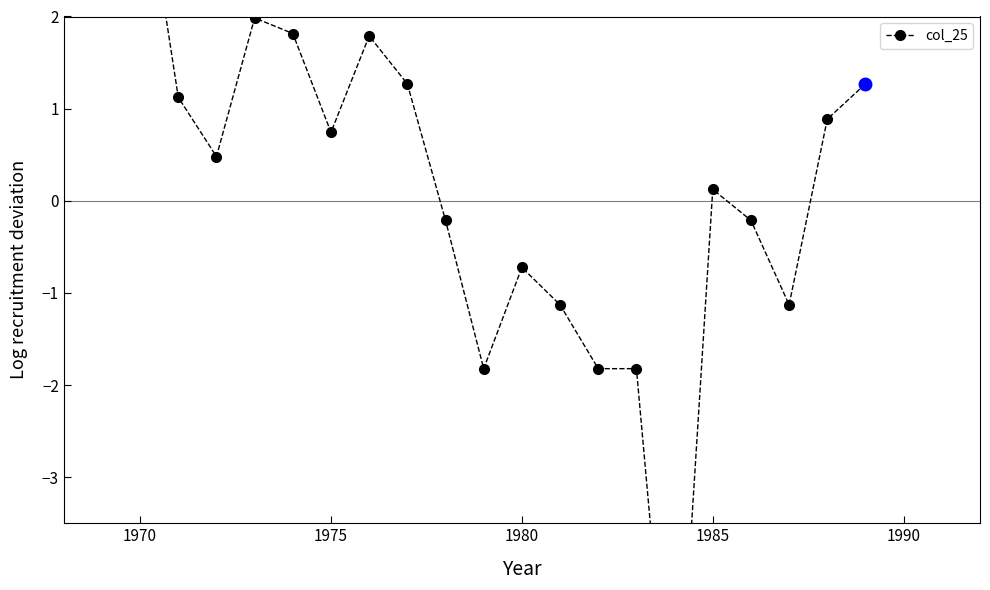

Reading right to left, what are all the values shown in this chart?

1.3	0.9	-1.1	-0.2	0.1	-6.4	-1.8	-1.8	-1.1	-0.7	-1.8	-0.2	1.3	1.8	0.7	1.8	2.0	0.5	1.1	3.8